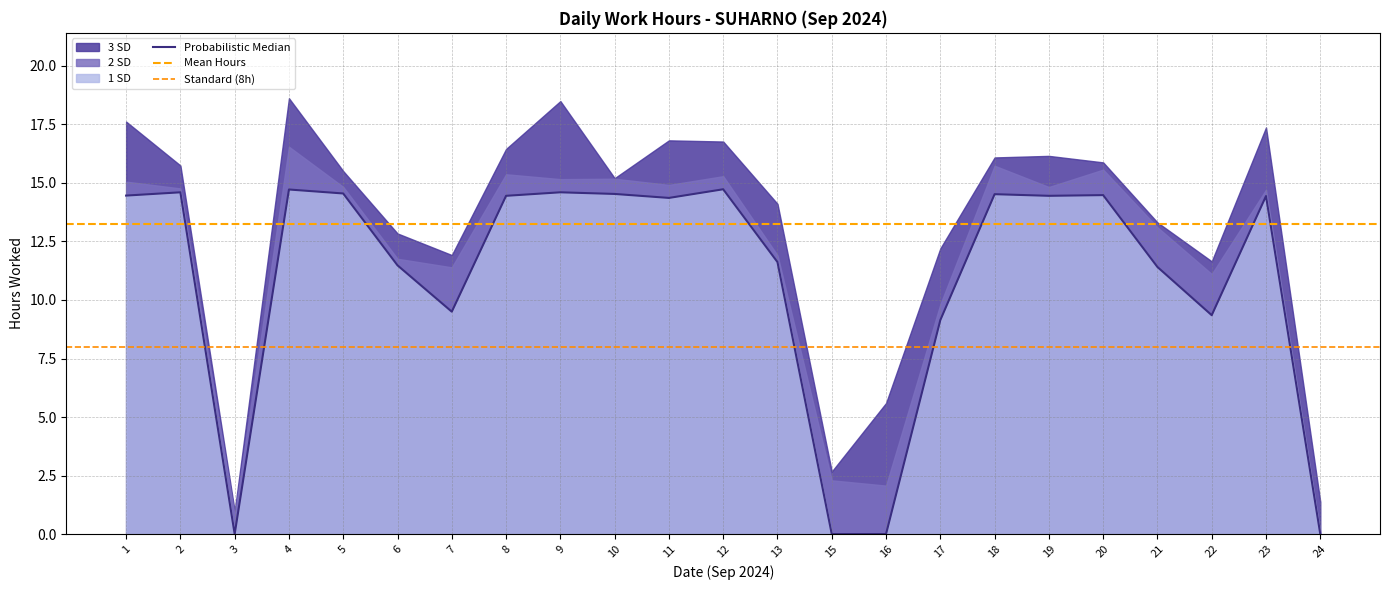

True or false: there are more than 1 points higher than both neighbors.

True